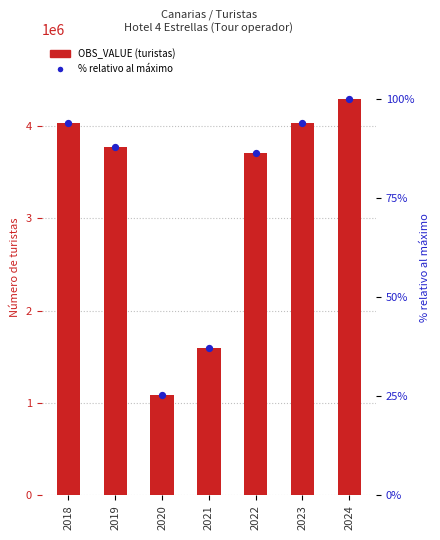

At which category is the sum across all series the highest?

2024